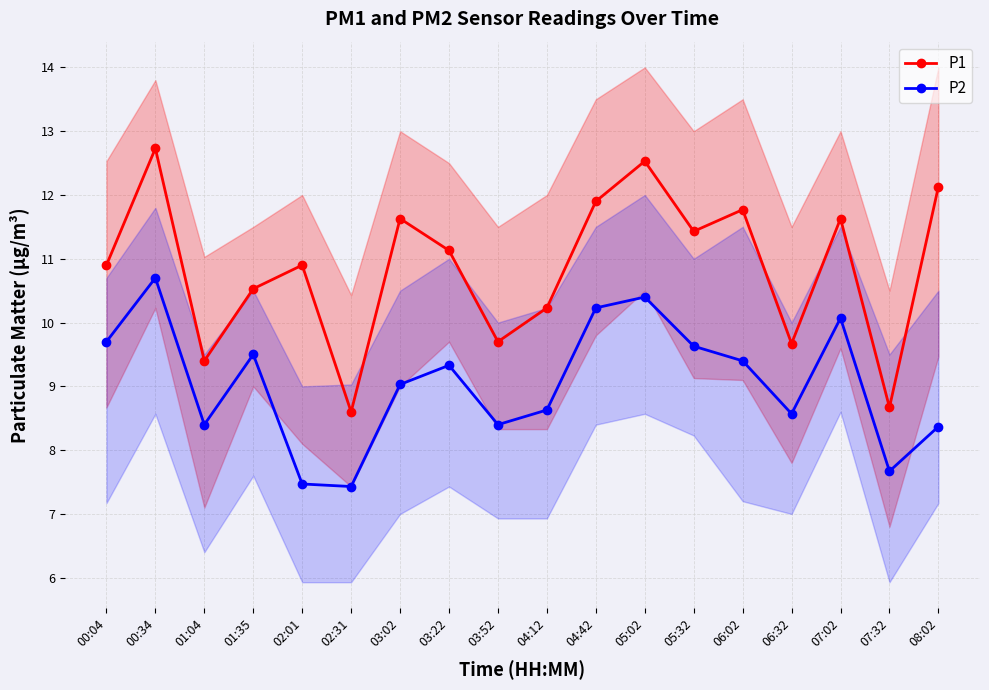

In P2, how many points are lower than both neighbors (excluding endpoints)?

5